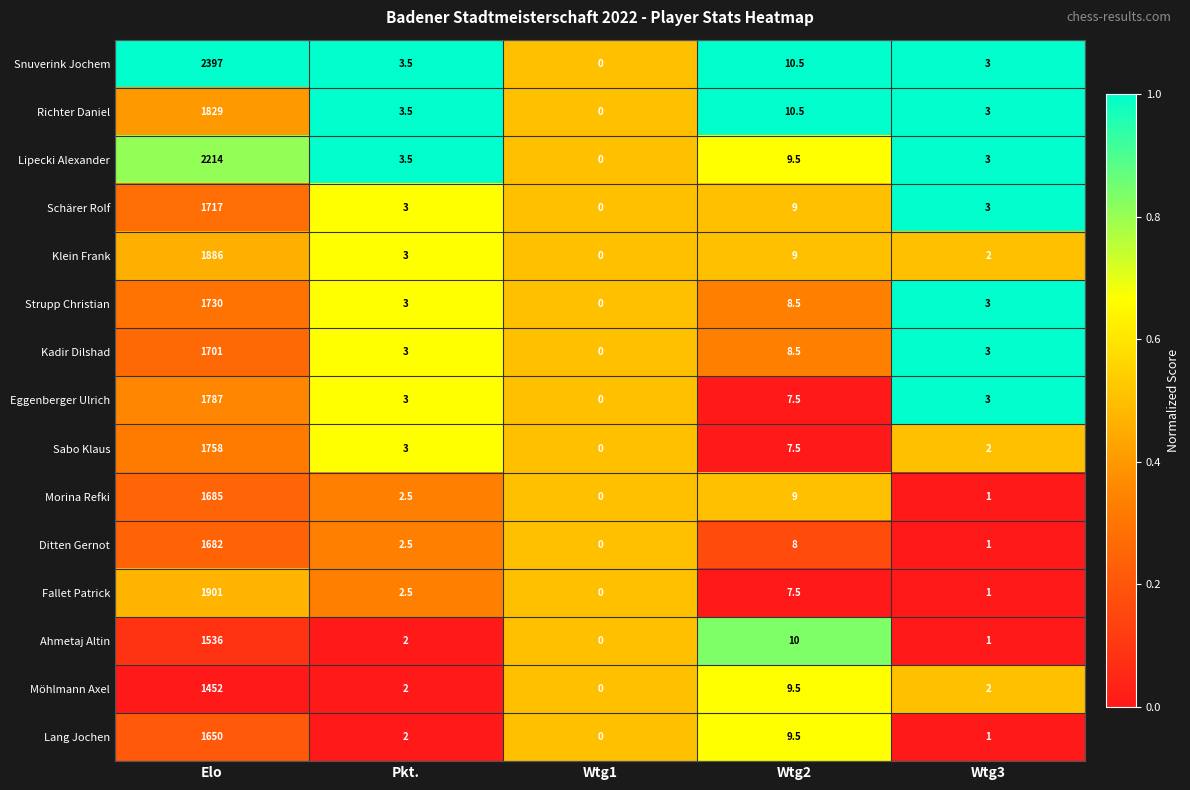

At which label does Snuverink Jochem reach its peak?

Elo